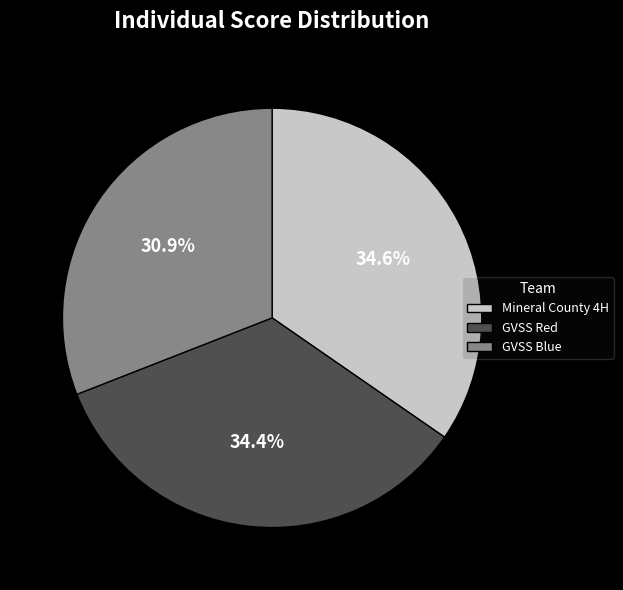

What is the smallest slice in the pie chart?

GVSS Blue